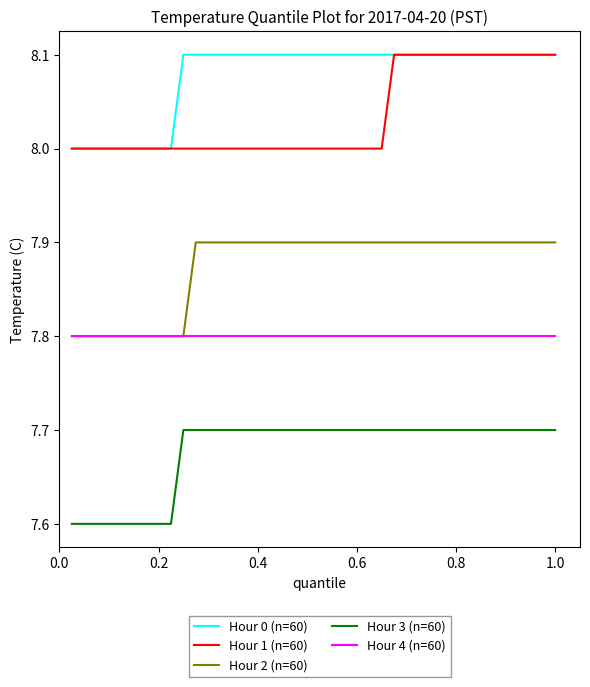

What is the minimum value for Hour 2 (n=60)?

7.8